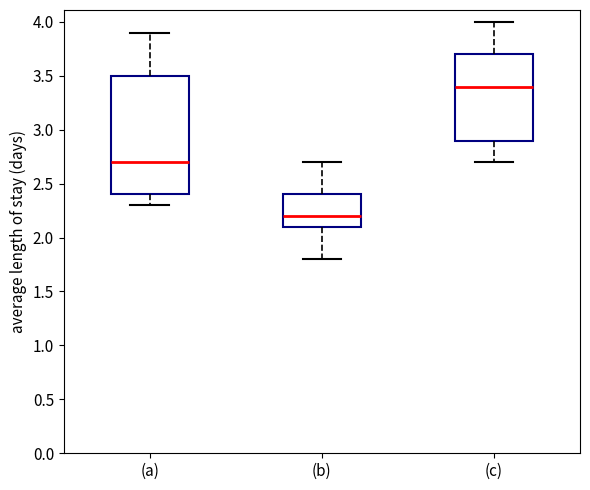

Comparing the boxes themselves (not the whiskers), which one is the tallest?

(a)